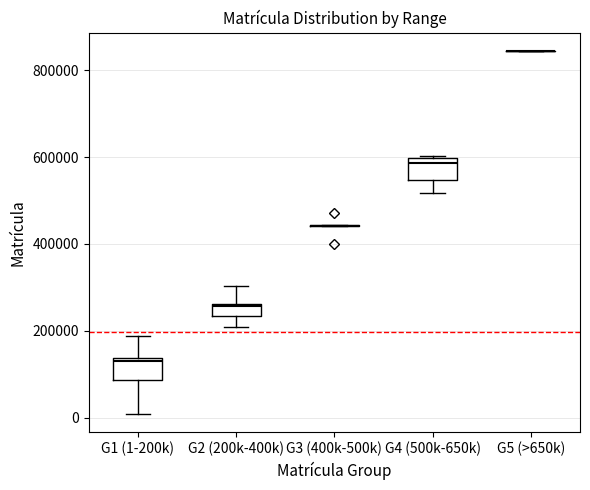

Where is the lower edge of the box for G4 (500k-650k) on the y-axis? The values are not printed on the chart, so give them approximately, as read against the axis.

540000